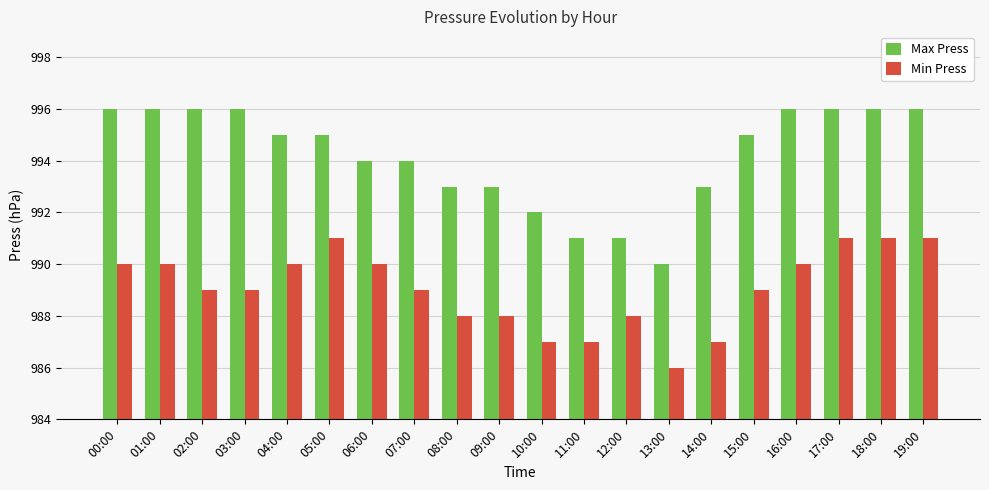

Reading left to right, extract all data points from this chart.

Max Press: 00:00=996	01:00=996	02:00=996	03:00=996	04:00=995	05:00=995	06:00=994	07:00=994	08:00=993	09:00=993	10:00=992	11:00=991	12:00=991	13:00=990	14:00=993	15:00=995	16:00=996	17:00=996	18:00=996	19:00=996
Min Press: 00:00=990	01:00=990	02:00=989	03:00=989	04:00=990	05:00=991	06:00=990	07:00=989	08:00=988	09:00=988	10:00=987	11:00=987	12:00=988	13:00=986	14:00=987	15:00=989	16:00=990	17:00=991	18:00=991	19:00=991